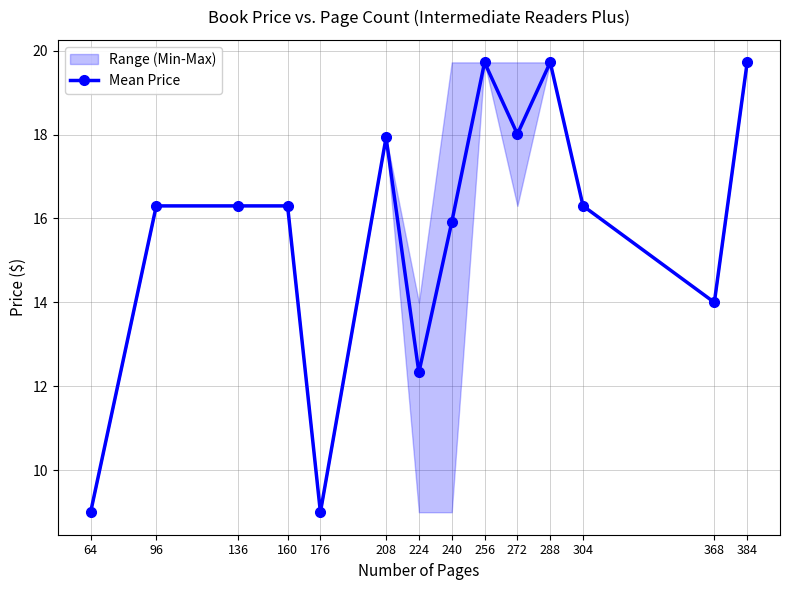

How many interior local peaks (higher than both neighbors) does the data have?

3